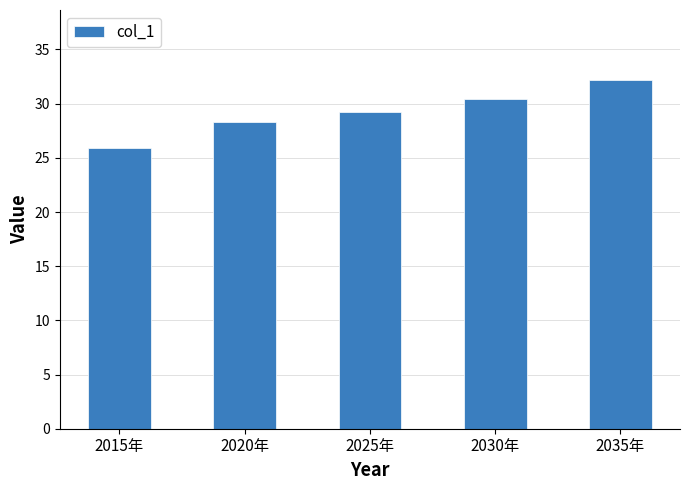

Are the bars grouped side by side (vs. stacked)?

No